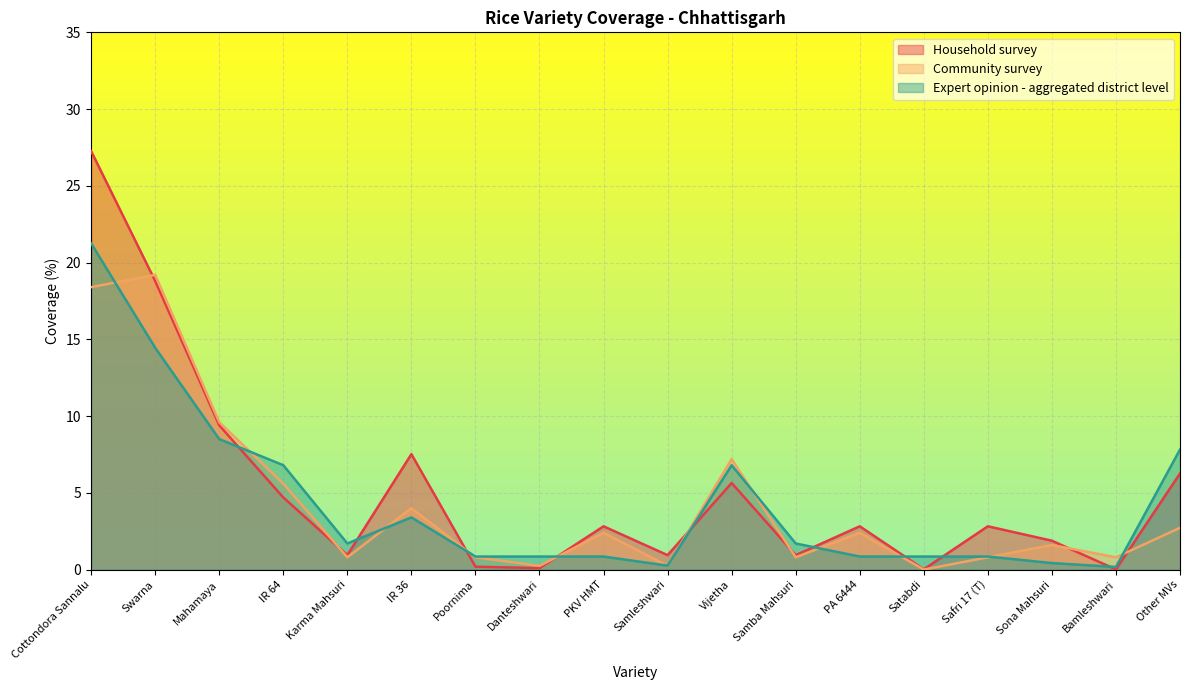

Reading left to right, extract all data points from this chart.

Household survey: 27.3	18.8	9.4	4.7	0.9	7.5	0.2	0.1	2.8	0.9	5.6	0.9	2.8	0.0	2.8	1.9	0.0	6.3
Community survey: 18.4	19.2	9.6	5.6	0.8	4.0	0.8	0.2	2.4	0.2	7.2	0.8	2.4	0.0	0.8	1.6	0.8	2.7
Expert opinion - aggregated district level: 21.2	14.4	8.5	6.8	1.7	3.4	0.8	0.8	0.8	0.3	6.8	1.7	0.8	0.8	0.8	0.4	0.2	7.8